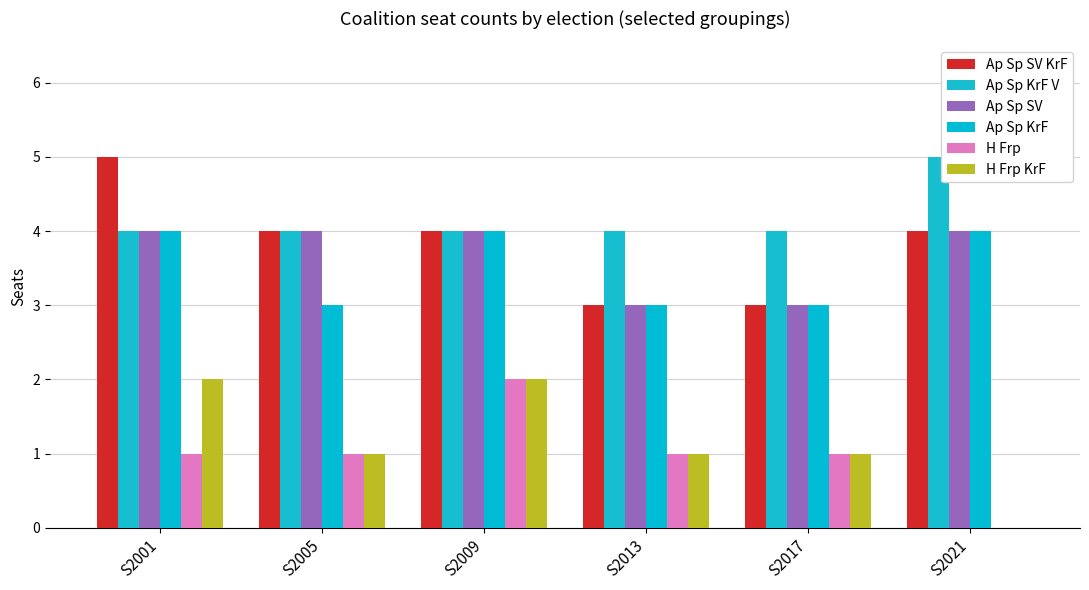

Reading right to left, list all the values displayed in this chart.

Ap Sp SV KrF: 4	3	3	4	4	5
Ap Sp KrF V: 5	4	4	4	4	4
Ap Sp SV: 4	3	3	4	4	4
Ap Sp KrF: 4	3	3	4	3	4
H Frp: 0	1	1	2	1	1
H Frp KrF: 0	1	1	2	1	2